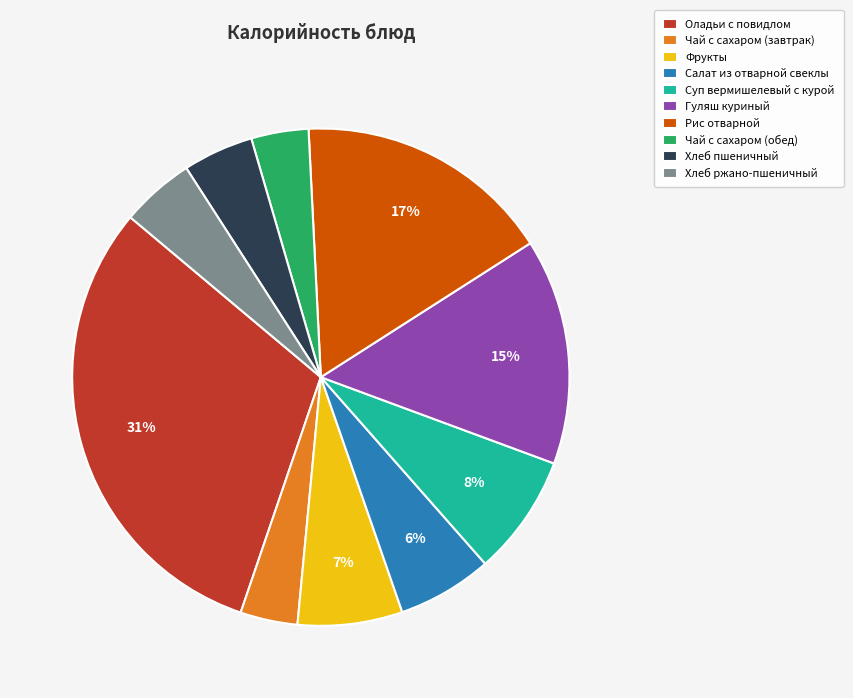

Is there any slice that represents more than half of the pie?

No